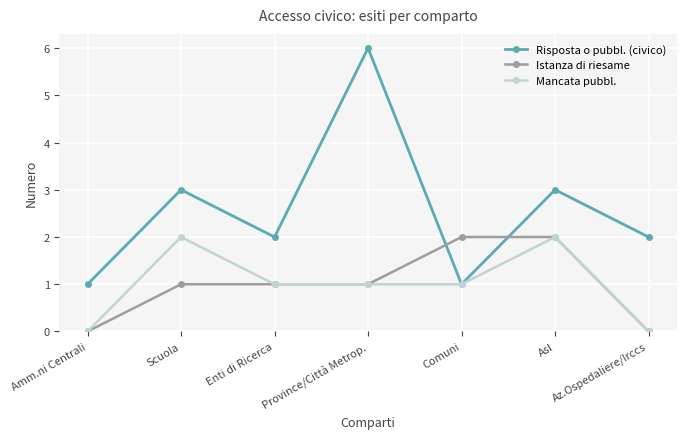

Which category has the highest value in the Risposta o pubbl. (civico) series?

Province/Città Metrop.